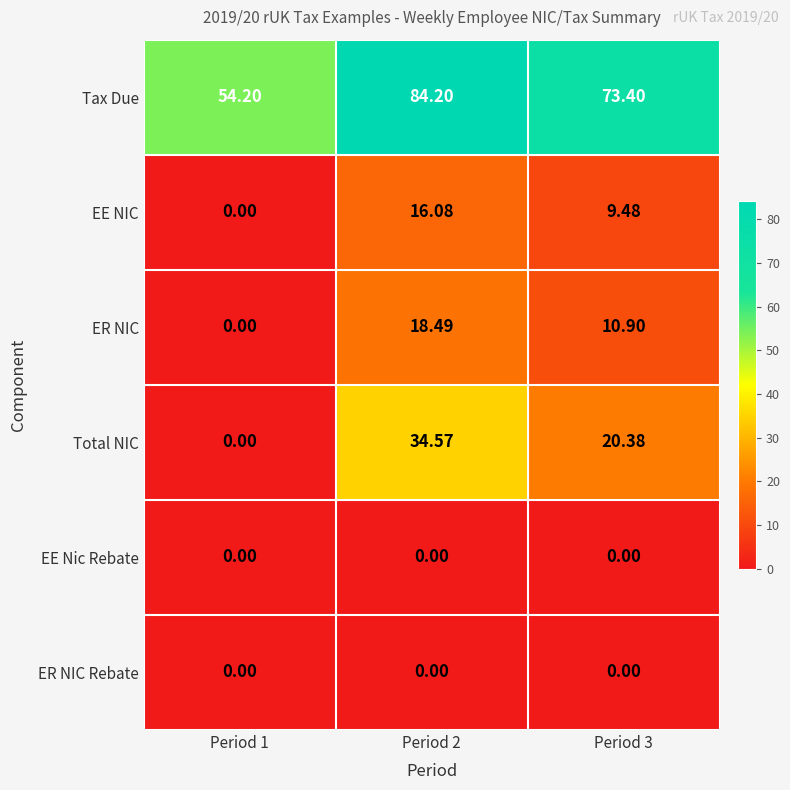

Between Period 1 and Period 2, which series saw the biggest shift?

Total NIC